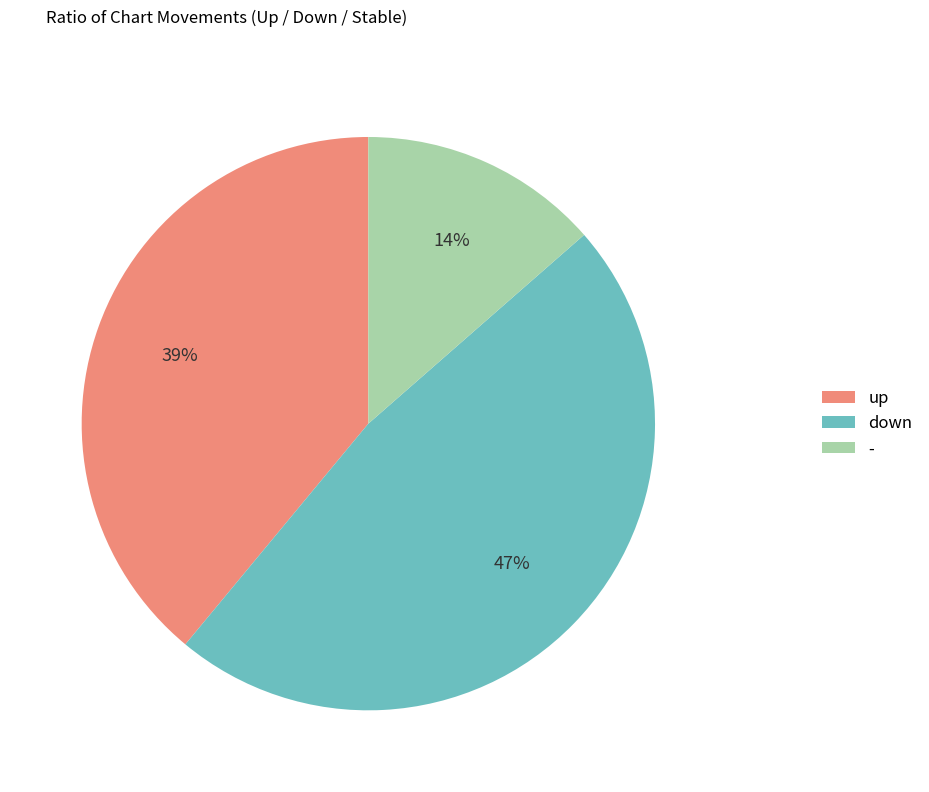

Is down the majority of the pie?

No